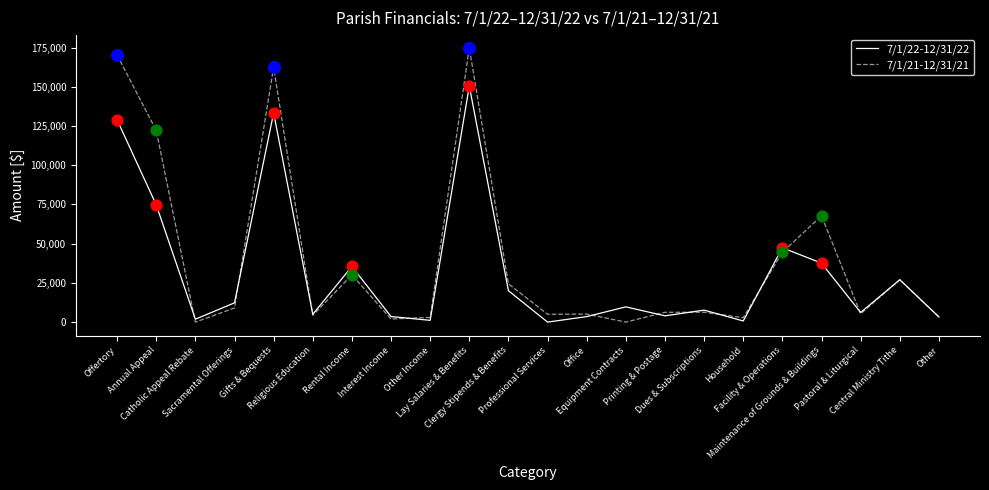

What are all the series names shown in the legend?

7/1/22-12/31/22, 7/1/21-12/31/21